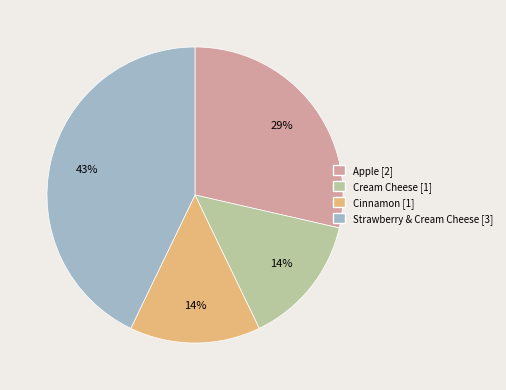

The Apple slice represents 15% of the pie. True or false?

False